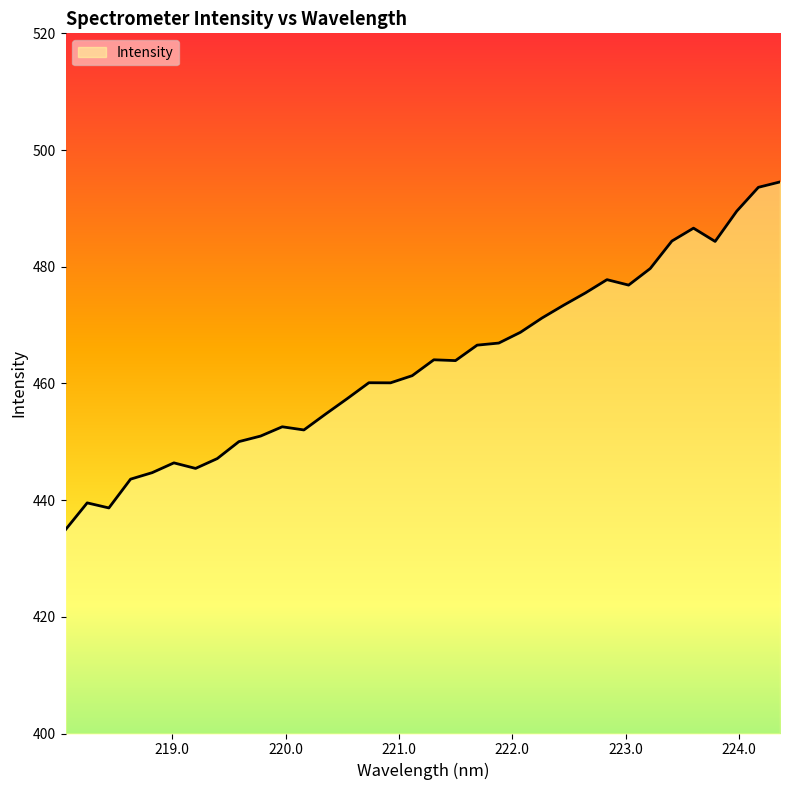

Does the chart display data point markers on the line(s)?

No